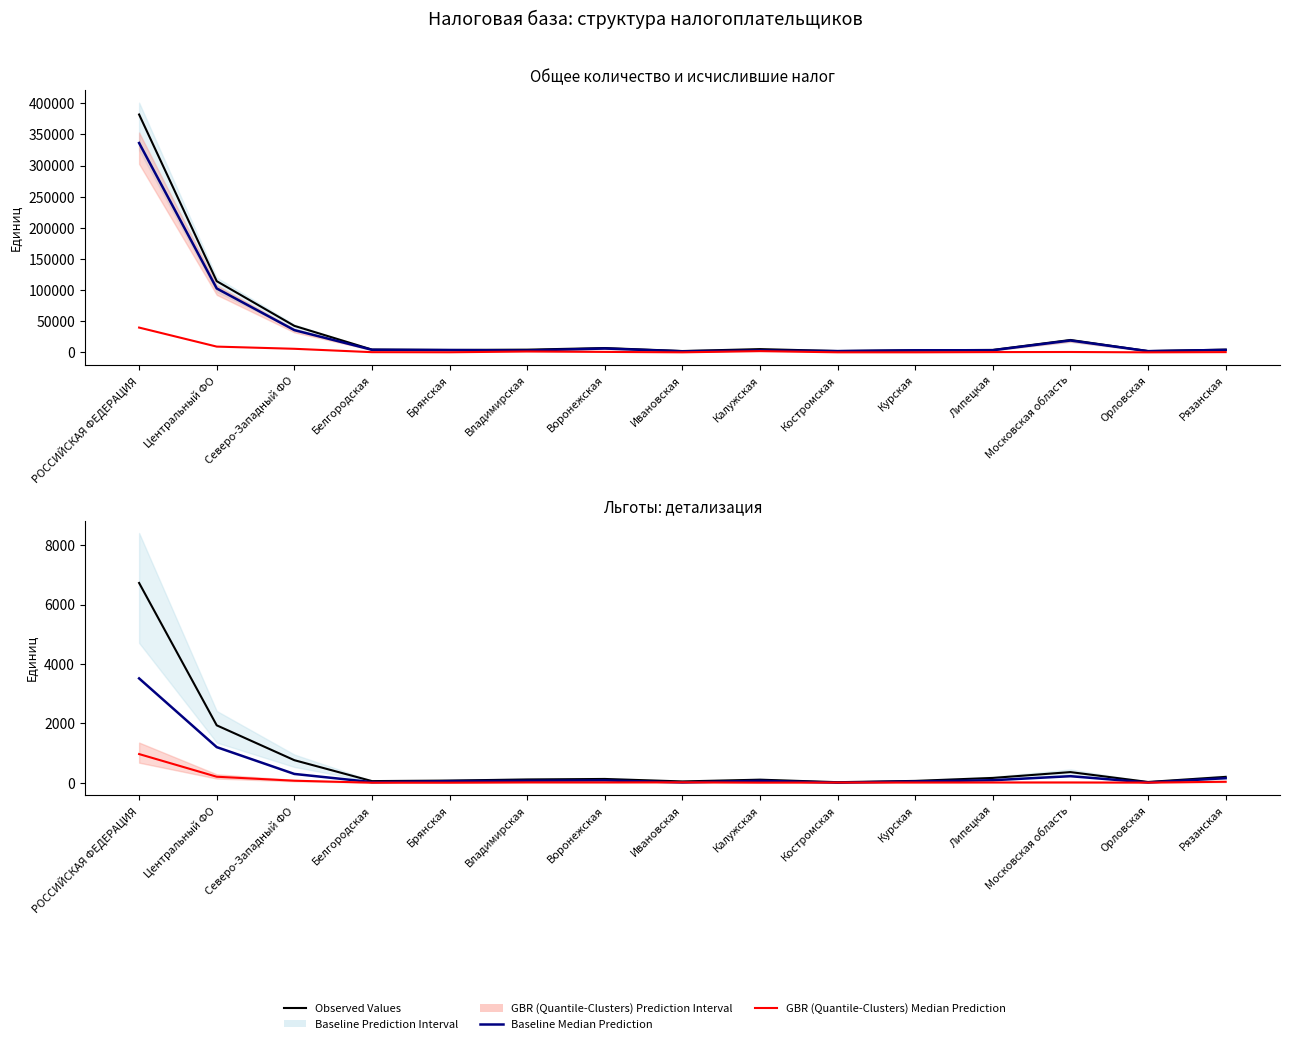

Is the value of Льготы ст.381 (col_6) at Воронежская greater than the value of Применяющие льготы (col_4) at Центральный ФО?

No